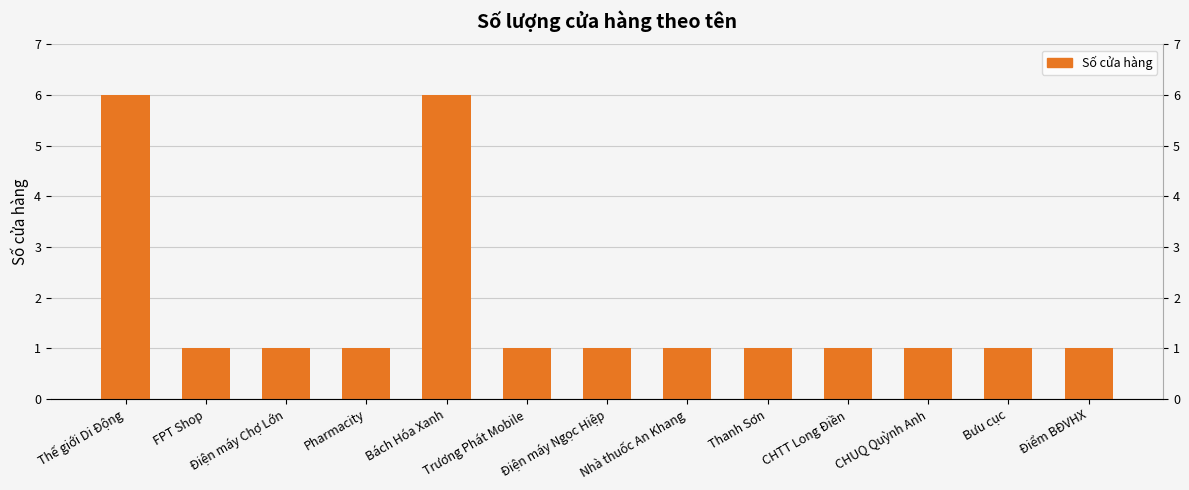

Where is the data nearest to the value 3?

FPT Shop